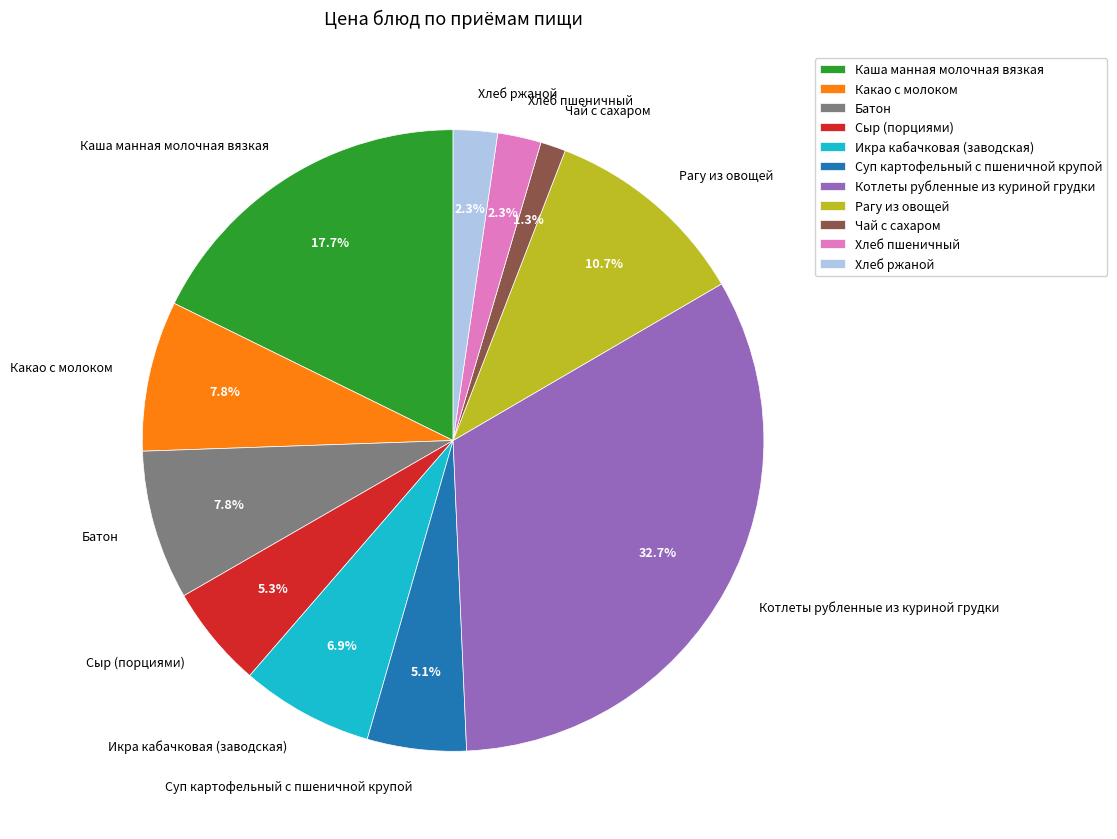

Is there a majority slice in this chart?

No